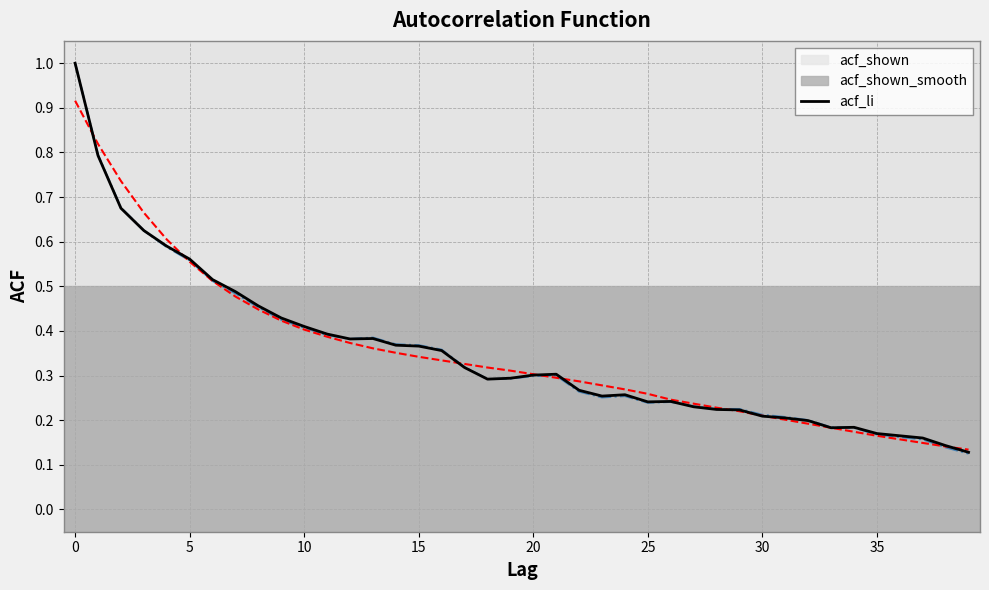

Which series has the widest spread of values?

acf_li